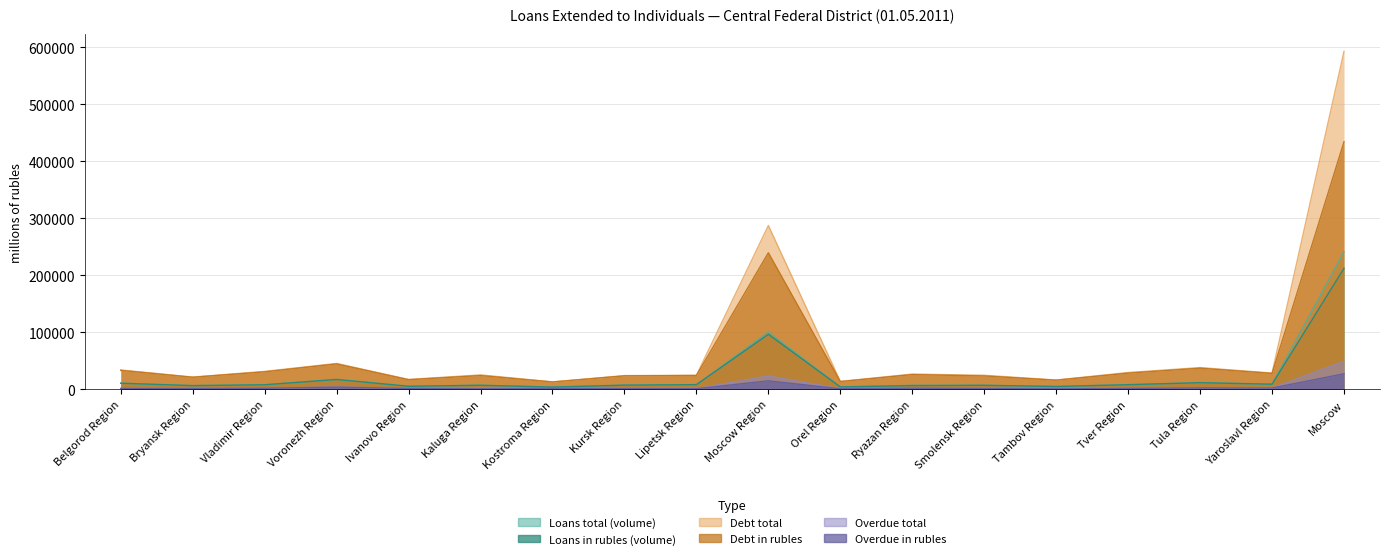

True or false: Debt total has a value of 24579 at Smolensk Region.

True